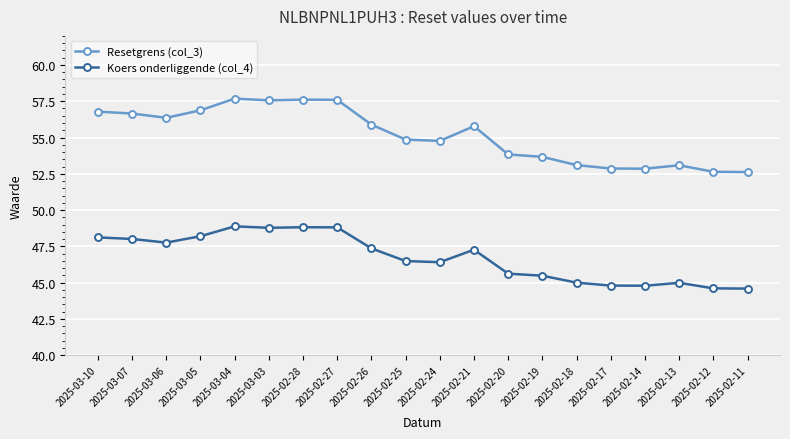

Which series has the widest spread of values?

Resetgrens (col_3)